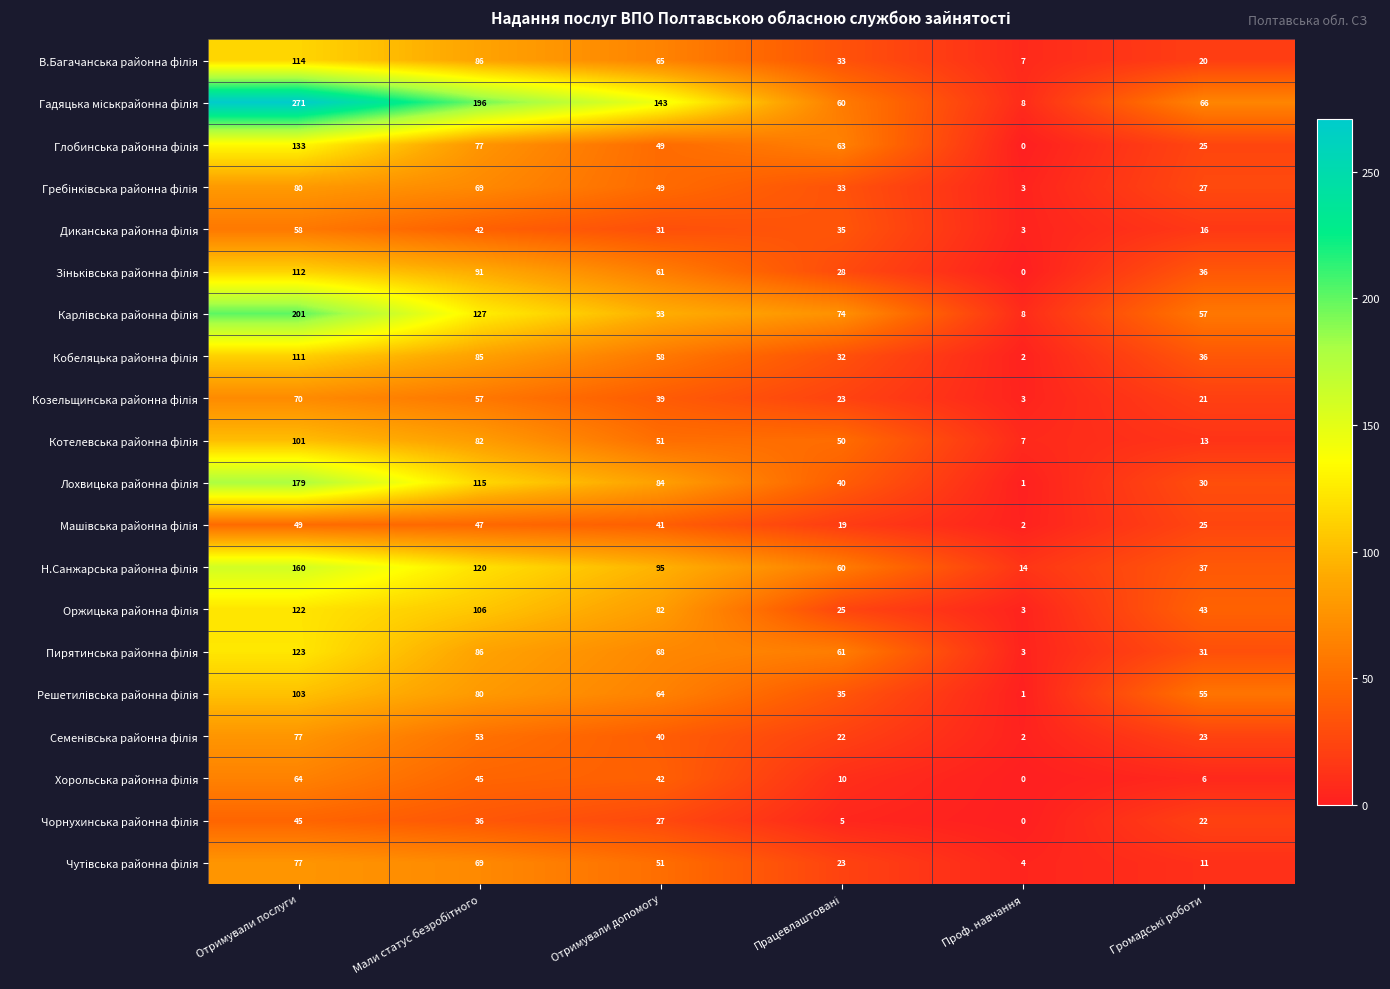

At which category is the sum across all series the highest?

Отримували послуги